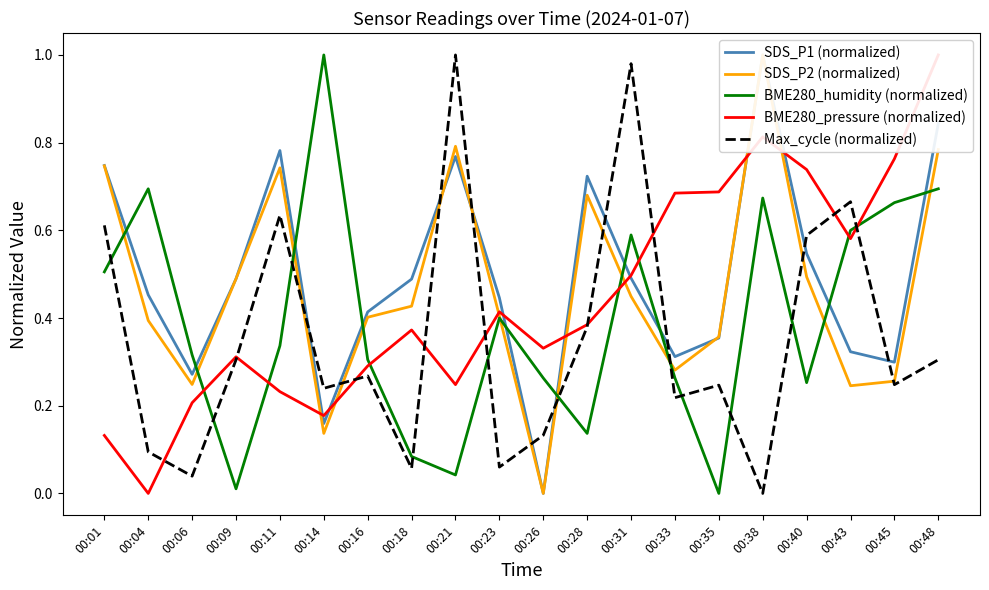

Between 00:16 and 00:38, which series saw the biggest shift?

SDS_P2 (normalized)